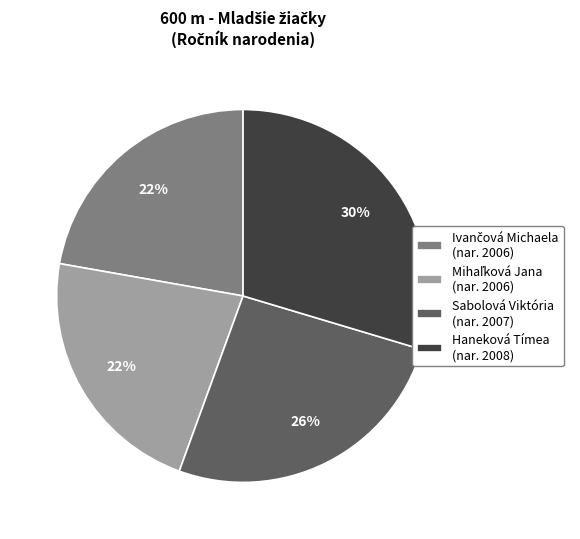

To the nearest percent, what portion does Haneková Tímea represent?

30%